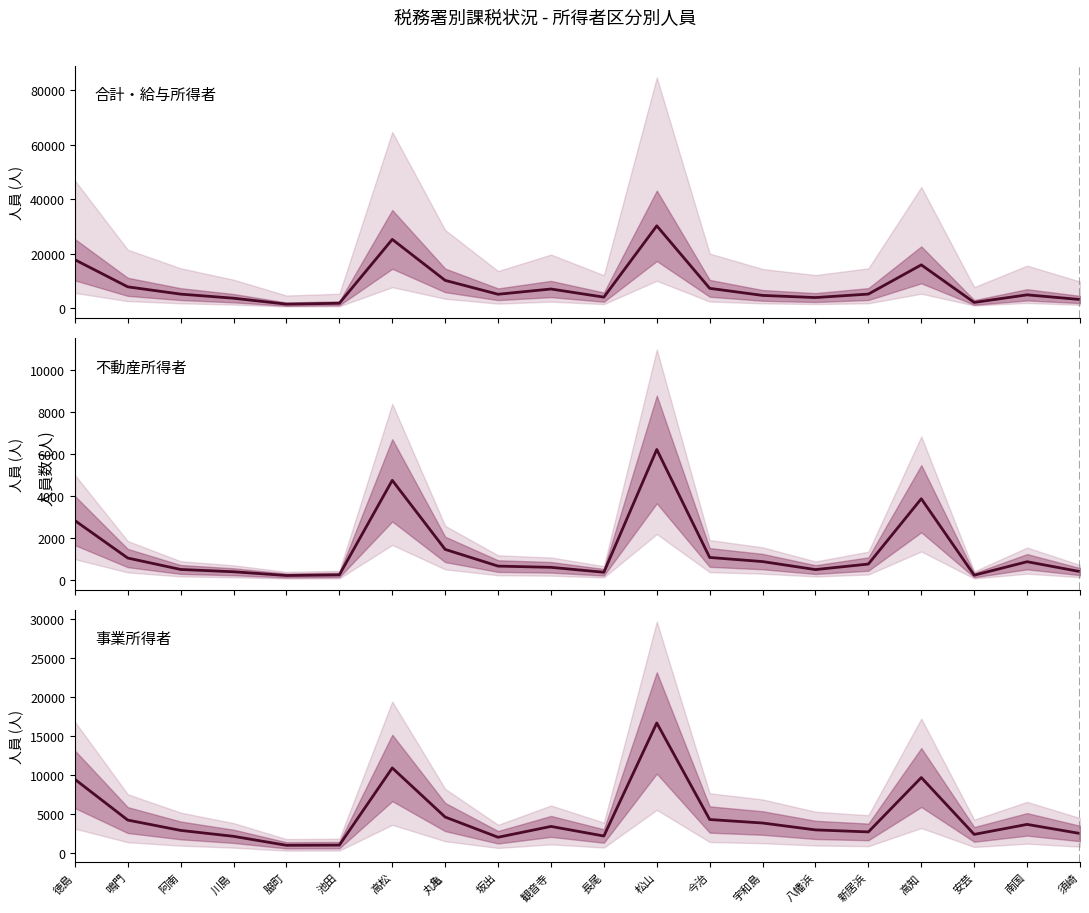

How many lines are shown in the chart?

3